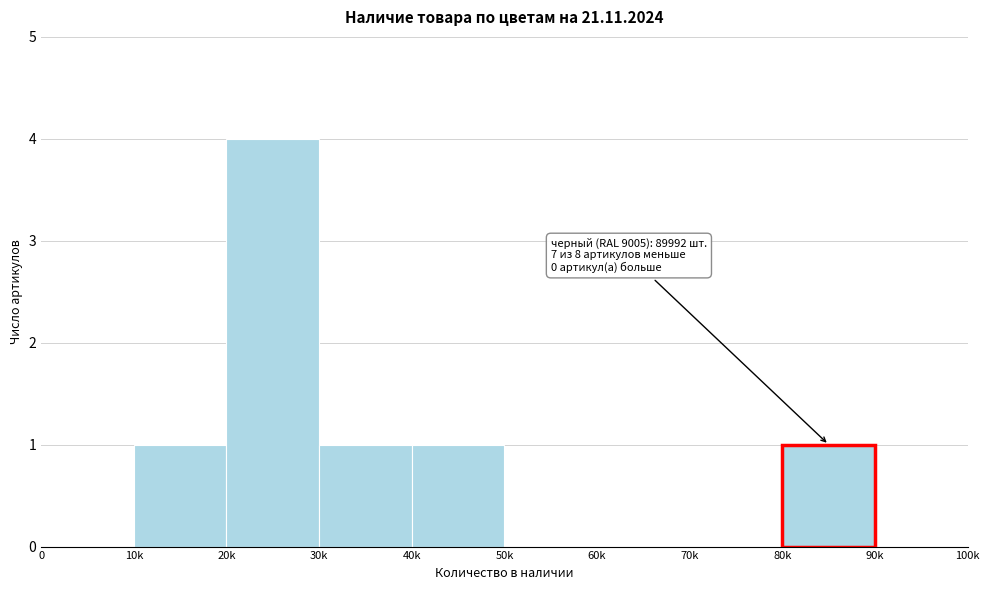

Reading right to left, what are all the values shown in this chart?

90k=0	80k=1	70k=0	60k=0	50k=0	40k=1	30k=1	20k=4	10k=1	0=0